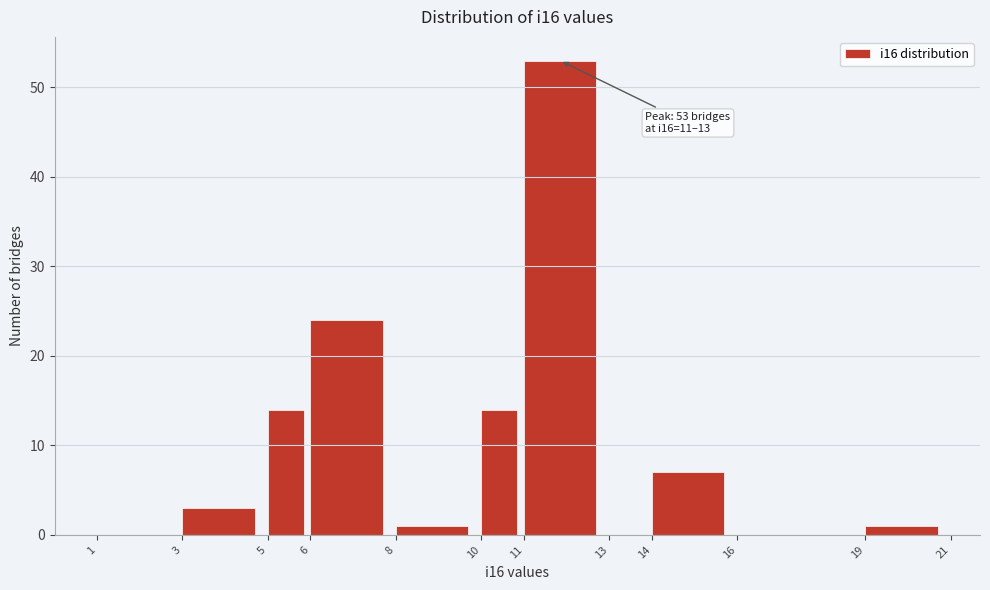

Which range on the x-axis has the tallest bar?

11 to 13